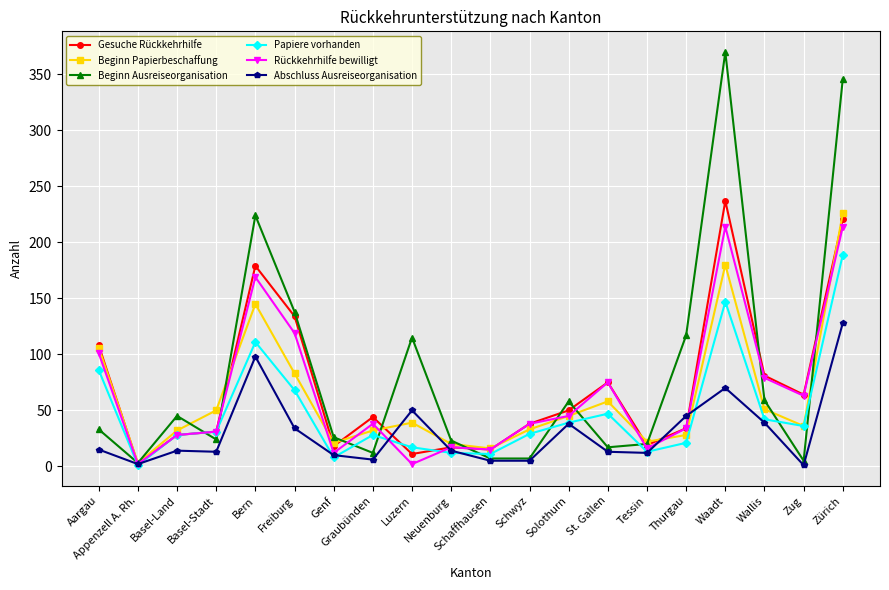

True or false: Beginn Papierbeschaffung has more than 0 points higher than both neighbors.

True